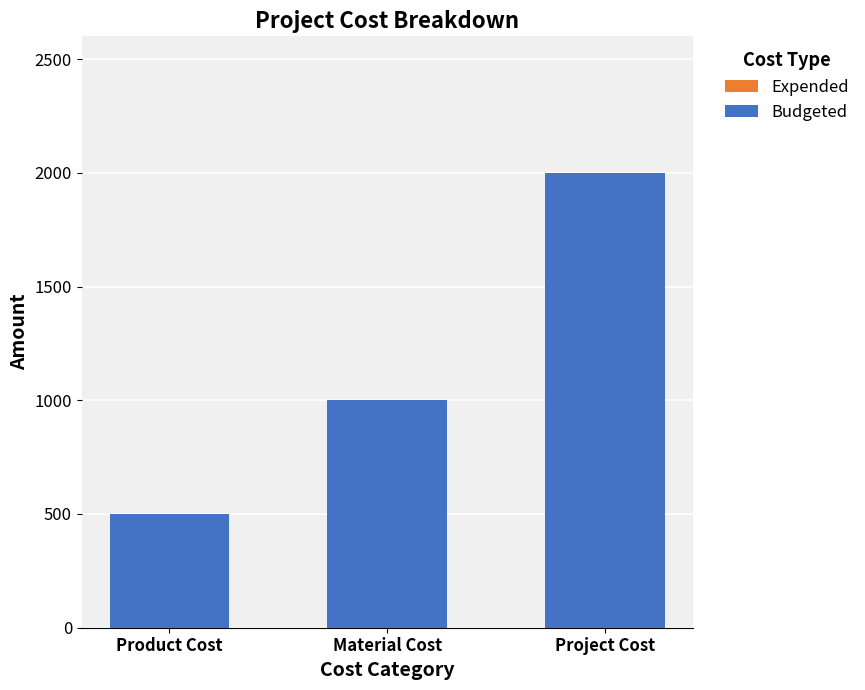

Reading right to left, list all the values displayed in this chart.

2000	1000	500